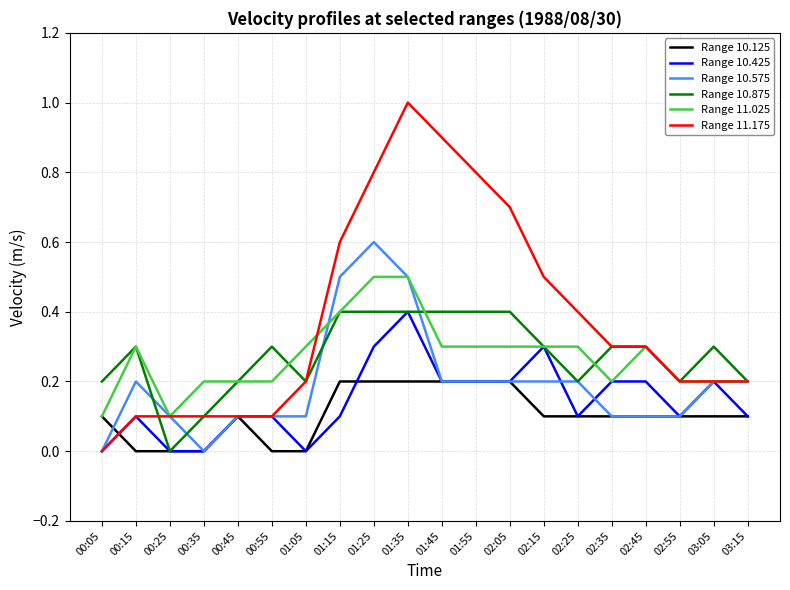

Which series has the widest spread of values?

Range 11.175